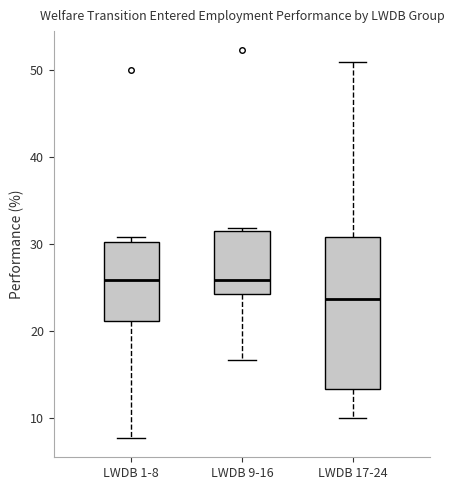

Reading left to right, read every box against the y-axis: the position of its median line, the range the box covers, and the ends of its whiskers. The values are not printed on the chart, so give them approximately, as read against the axis.

LWDB 1-8: median 26, box 21 to 30, whiskers 8 to 31
LWDB 9-16: median 26, box 24 to 32, whiskers 17 to 32 (just above the box's upper edge)
LWDB 17-24: median 24, box 13 to 31, whiskers 10 to 51